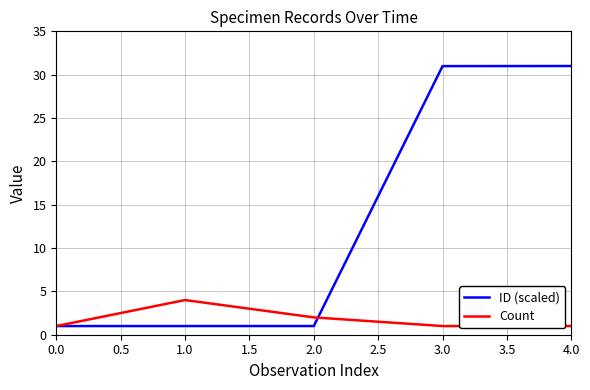

Between 2.0 and 3.0, which series saw the biggest shift?

ID (scaled)